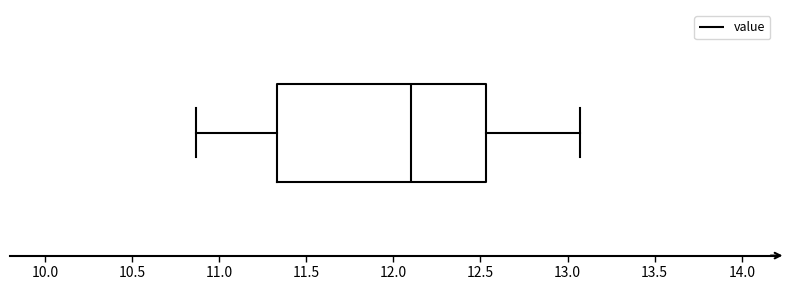

Transcribe this box plot: give where the median line is, the range the box spans, and where the two whiskers end, as read against the x-axis. The values are not printed on the chart, so give them approximately, as read against the axis.

median 12.10, box 11.35 to 12.55, whiskers 10.85 to 13.05